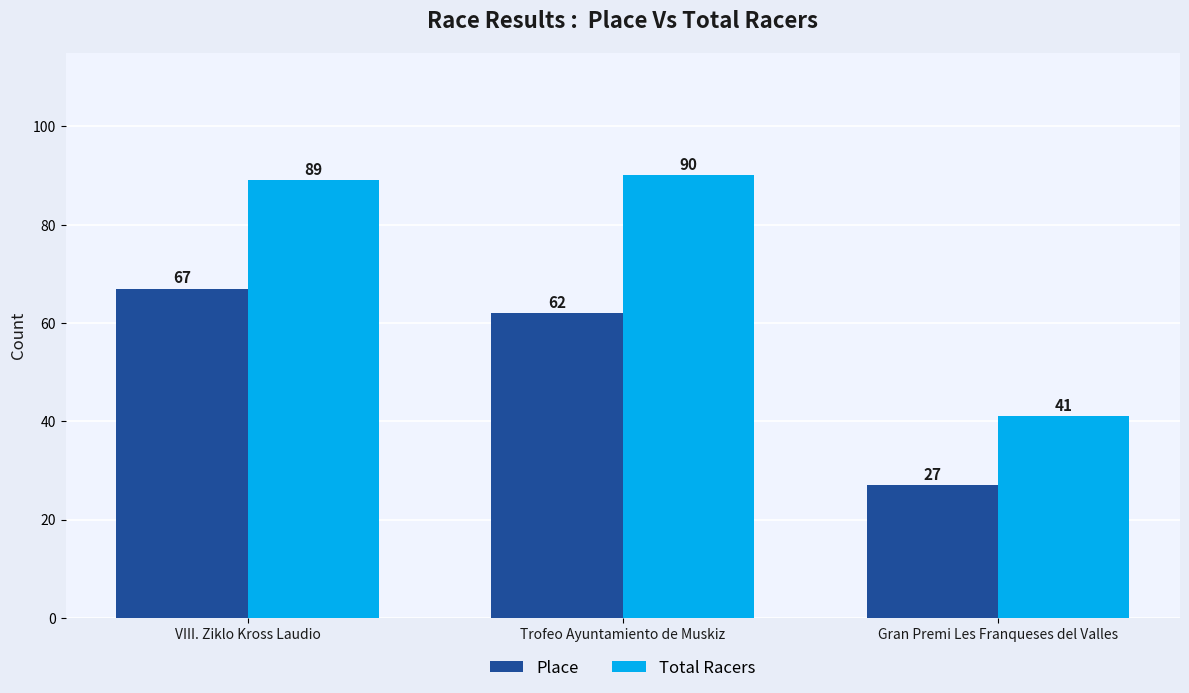

What is the total value across all series at Gran Premi Les Franqueses del Valles?

68